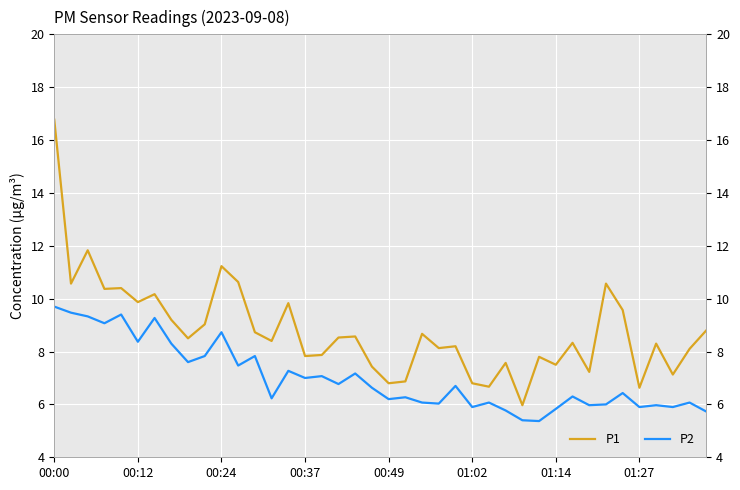

How many data points does each series have?

40